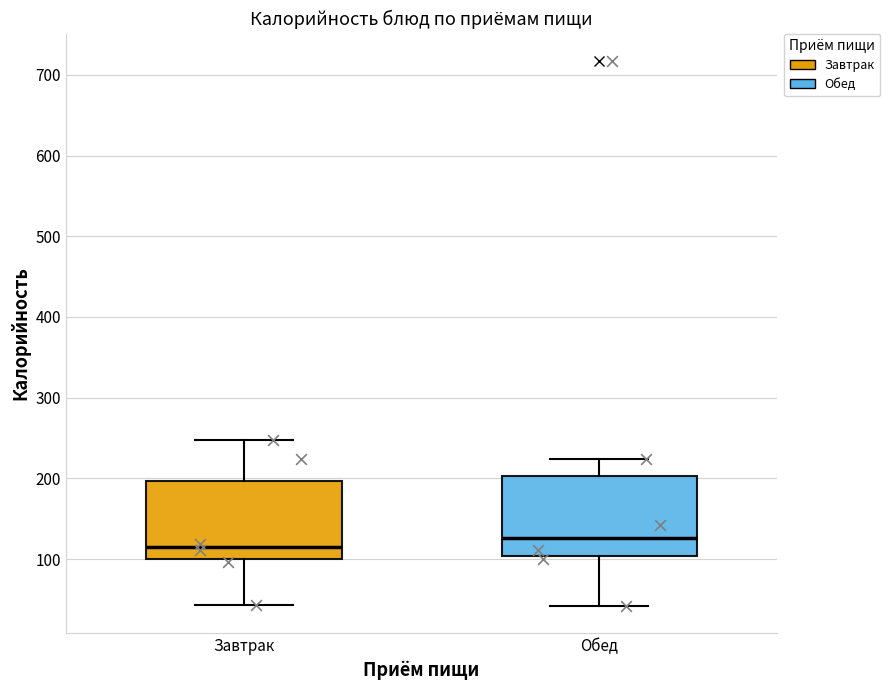

Where is the lower edge of the box for Обед on the y-axis? The values are not printed on the chart, so give them approximately, as read against the axis.

100